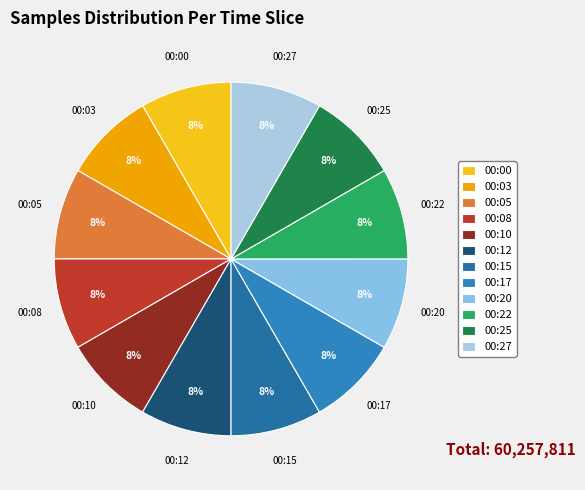

Do 00:20 and 00:27 together represent more than half of the pie?

No